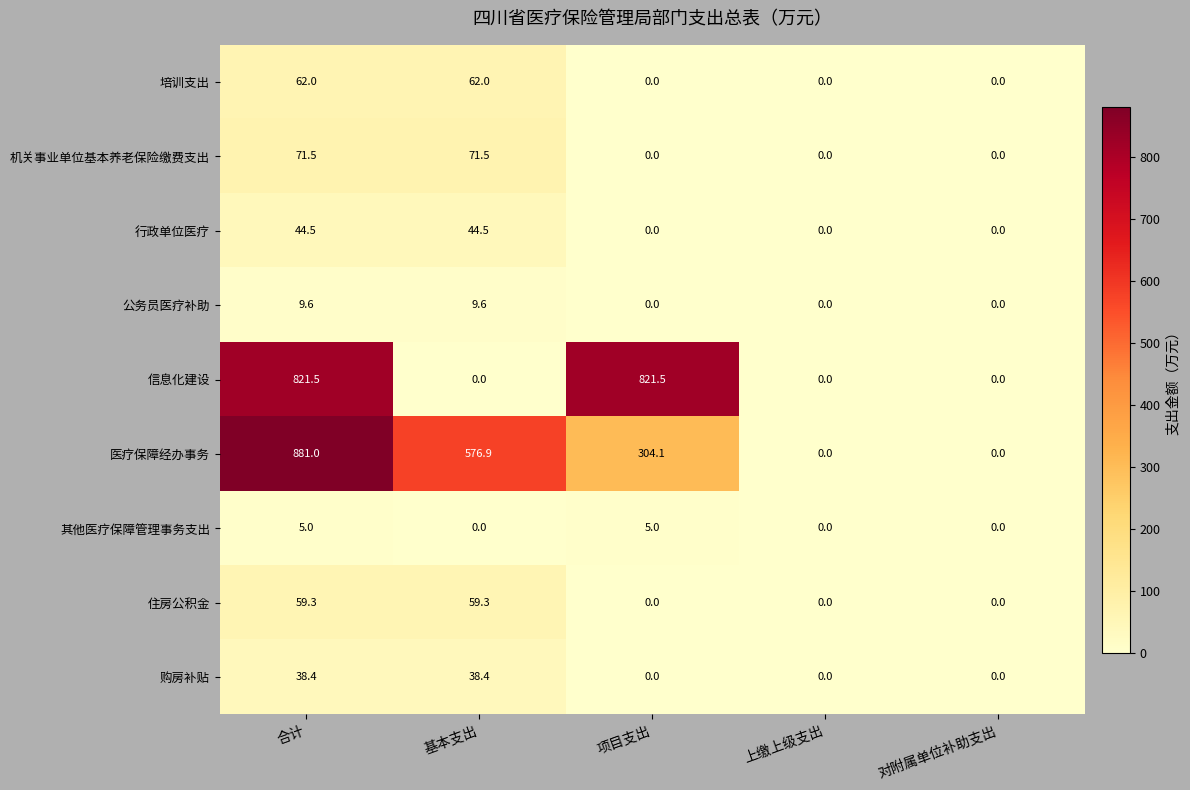

The value of 购房补贴 at 对附属单位补助支出 is 0.0. True or false?

True